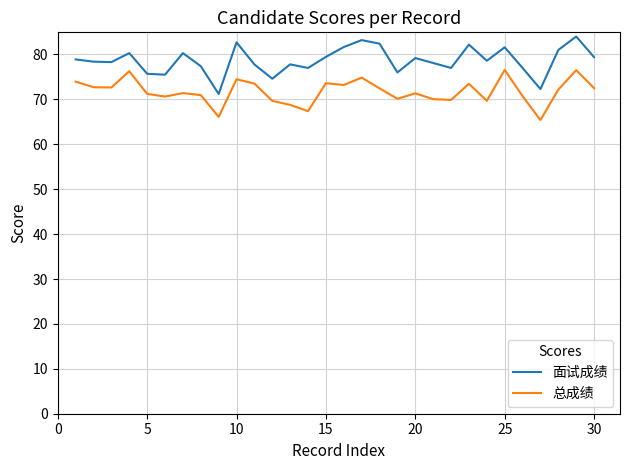

In 面试成绩, how many points are lower than both neighbors (excluding endpoints)?

9